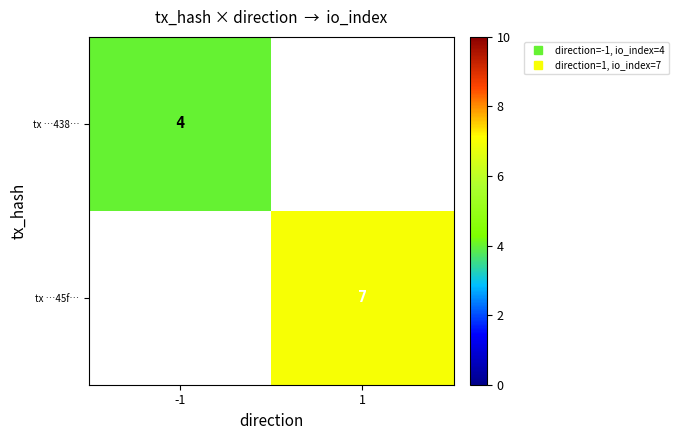

Count the number of data series in this chart.

2